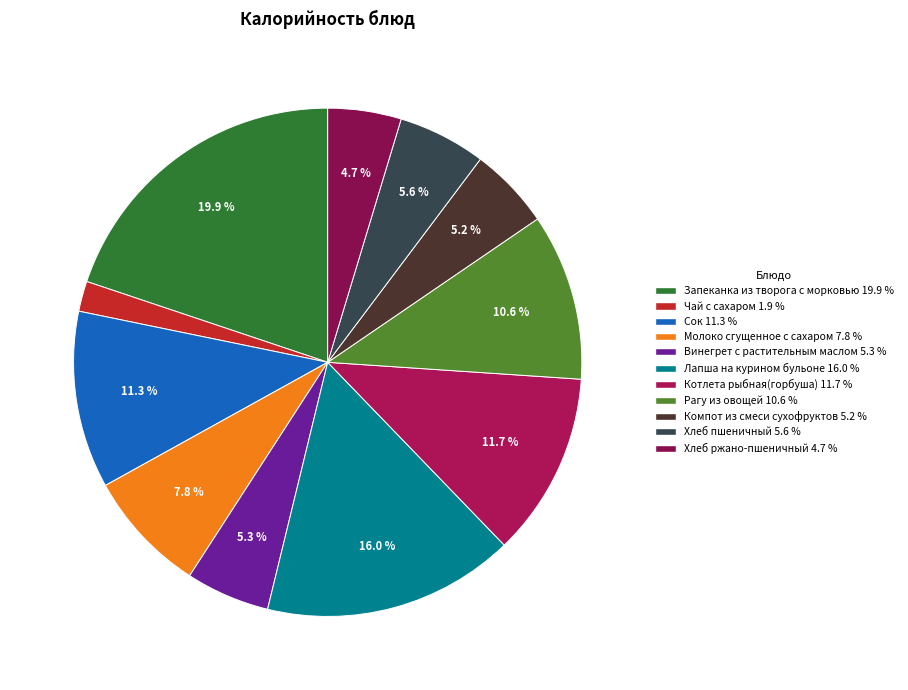

Which category has the smallest portion of the pie?

Чай с сахаром